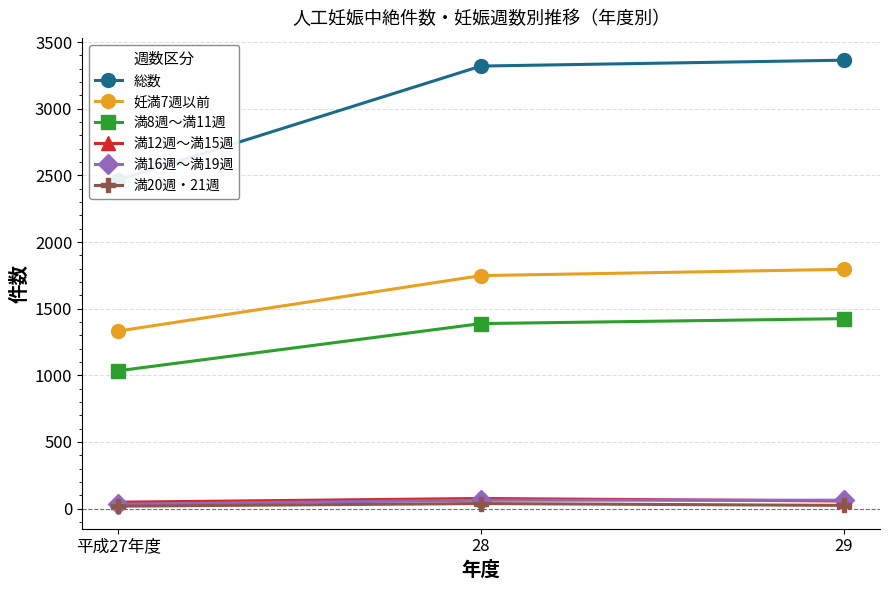

True or false: 満12週～満15週 has a value of 57 at 29.

True